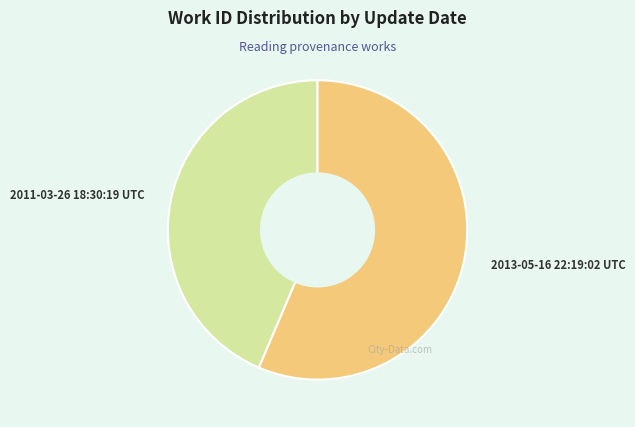

Rank the categories by value from highest to lowest.

2013-05-16 22:19:02 UTC, 2011-03-26 18:30:19 UTC